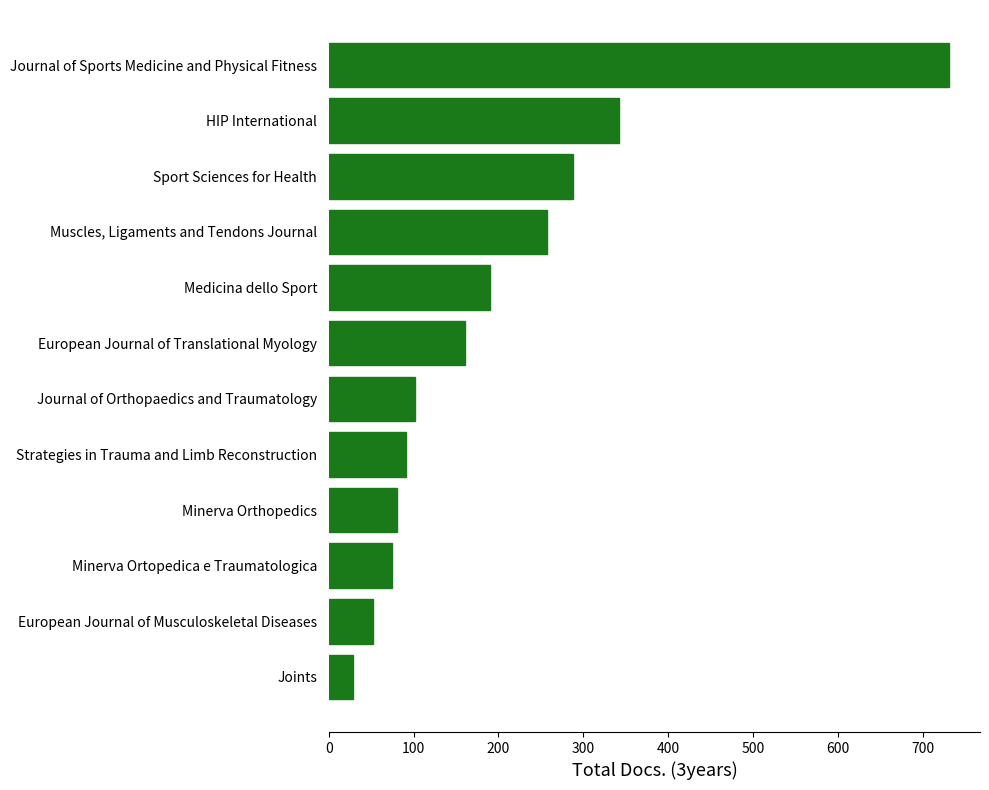

Between Joints and Muscles, Ligaments and Tendons Journal, which is larger?

Muscles, Ligaments and Tendons Journal